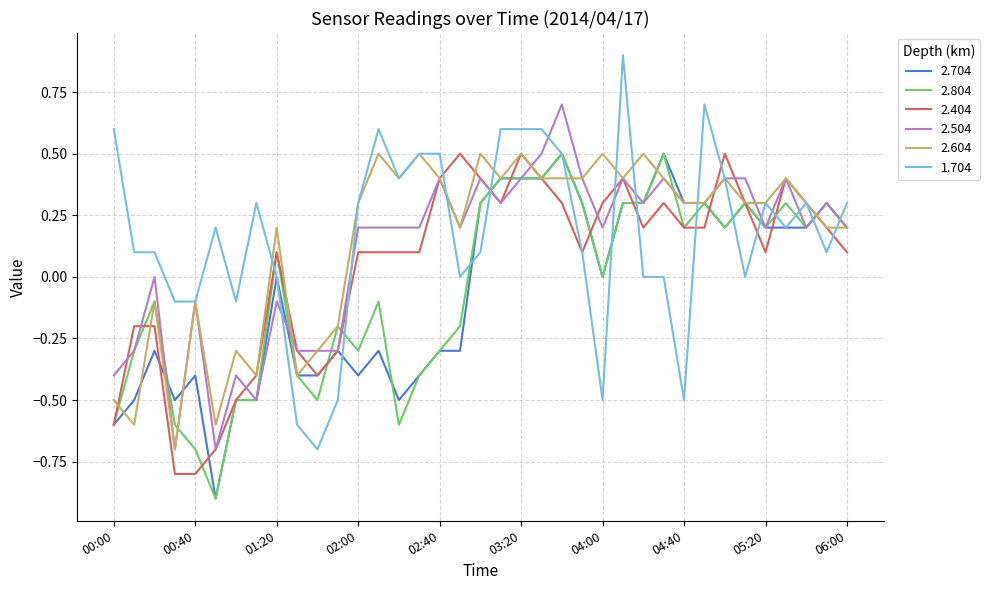

What is the minimum value shown in the chart?

-0.9